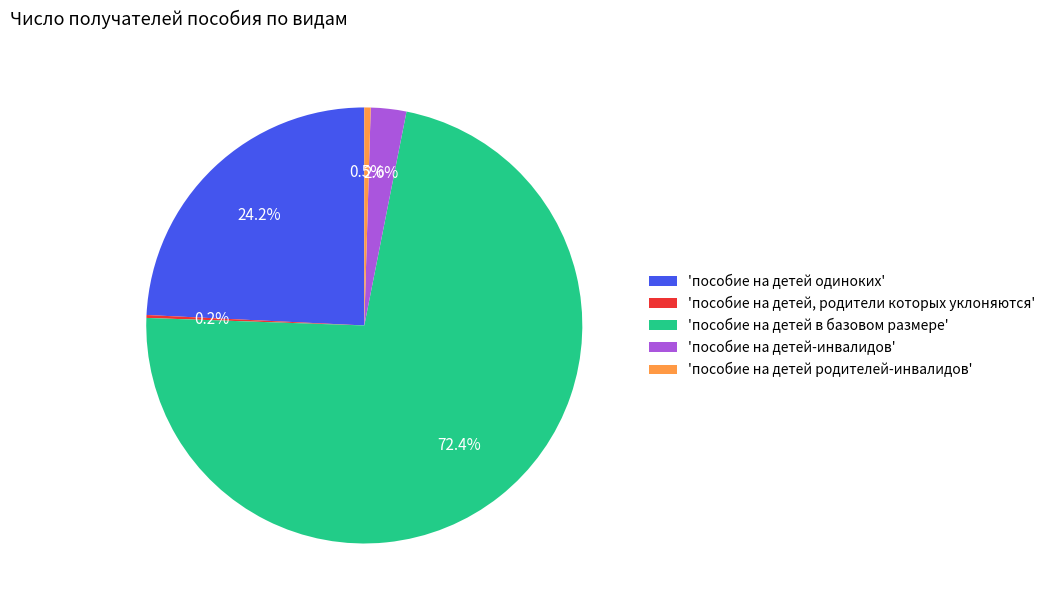

Is there any slice that represents more than half of the pie?

Yes